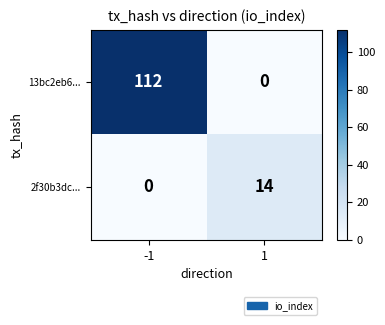

What is the approximate value of 2f30b3dc... at 1, to the nearest 10?

10